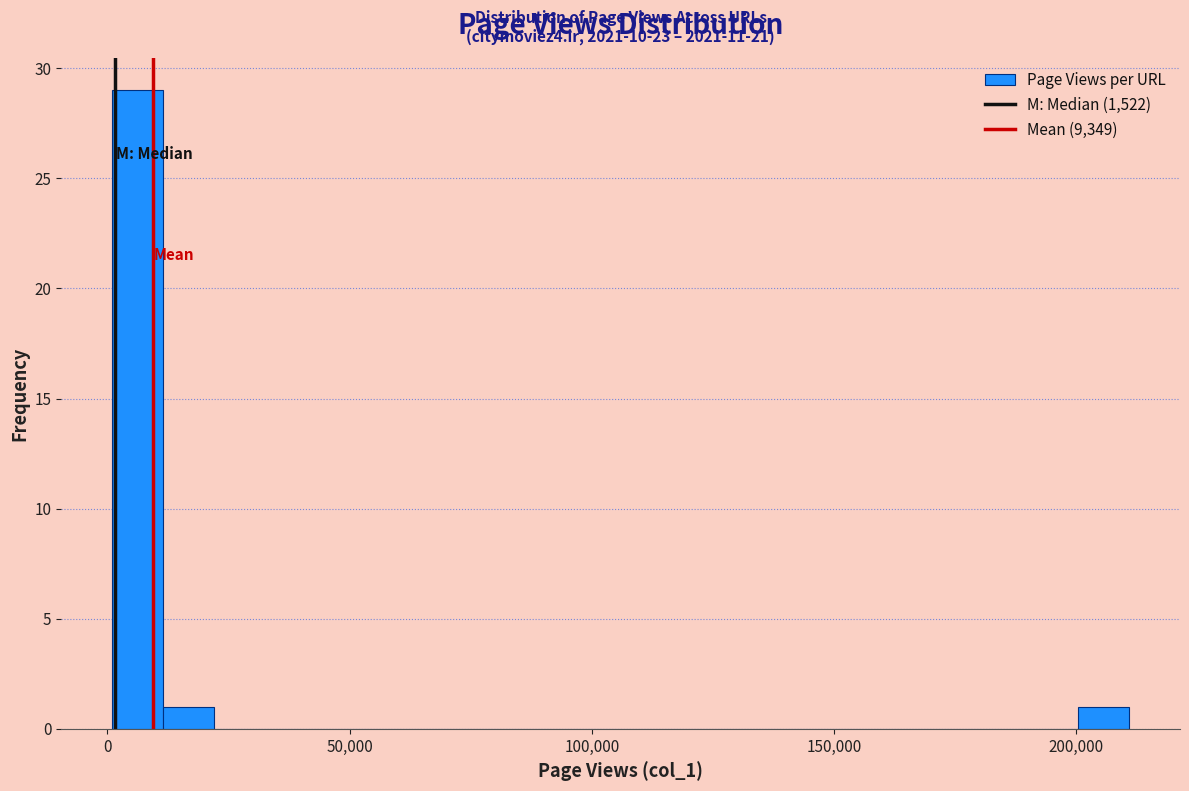

Read against the x-axis, roughly where is the centre of the tallest bar?

5000